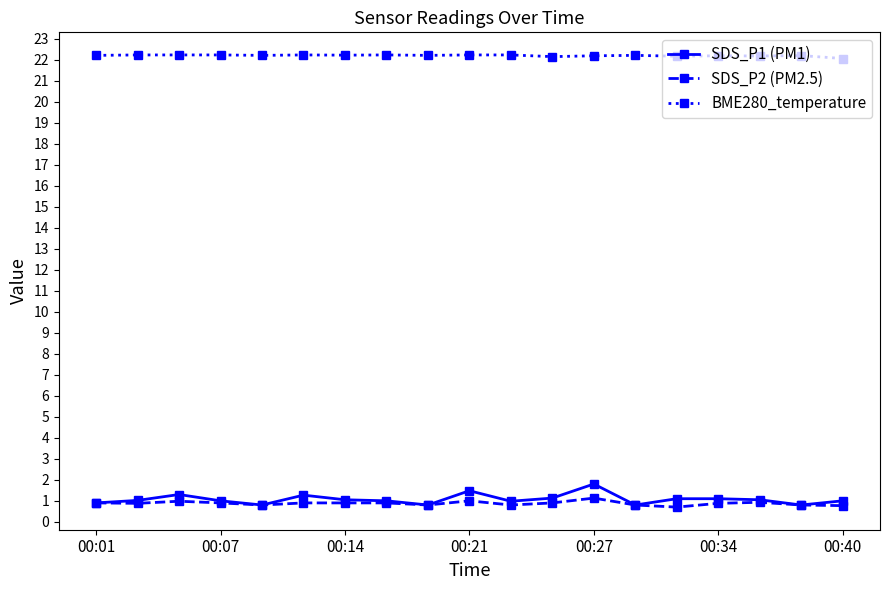

What is the sum of all SDS_P1 (PM1) values?

20.4